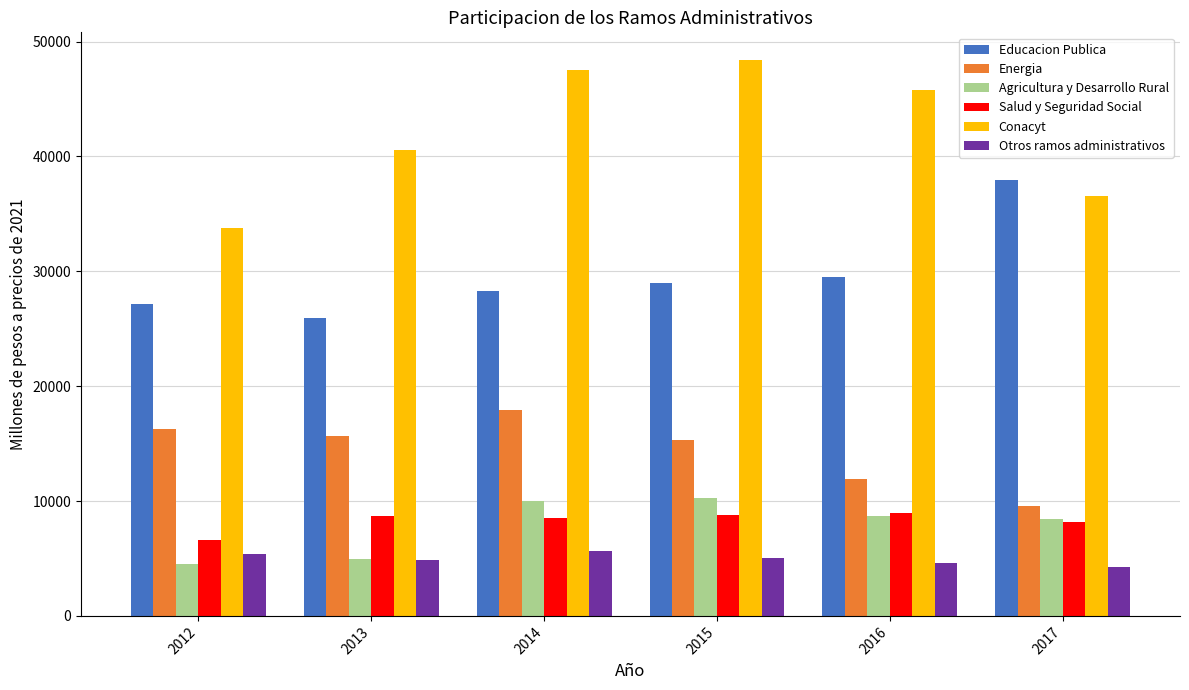

What is the smallest value displayed?

4275.8